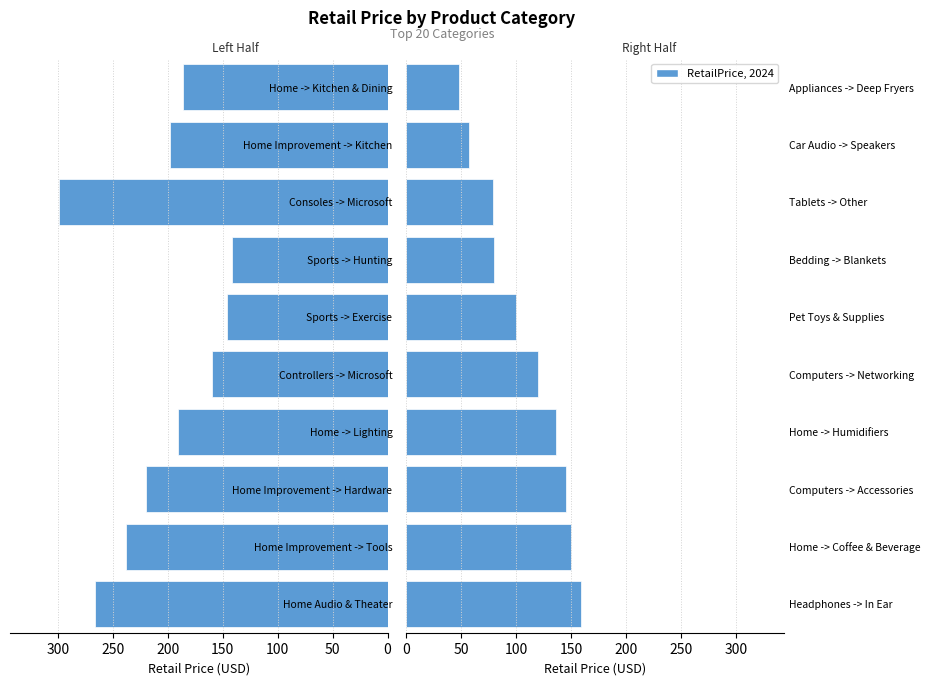

What is the difference between the highest and lowest values at 150?

55.4